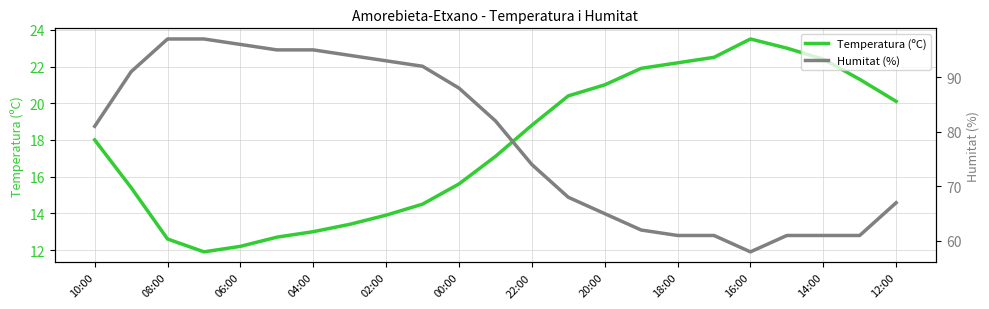

What is the highest value of the Temperatura (ºC) series?

23.5